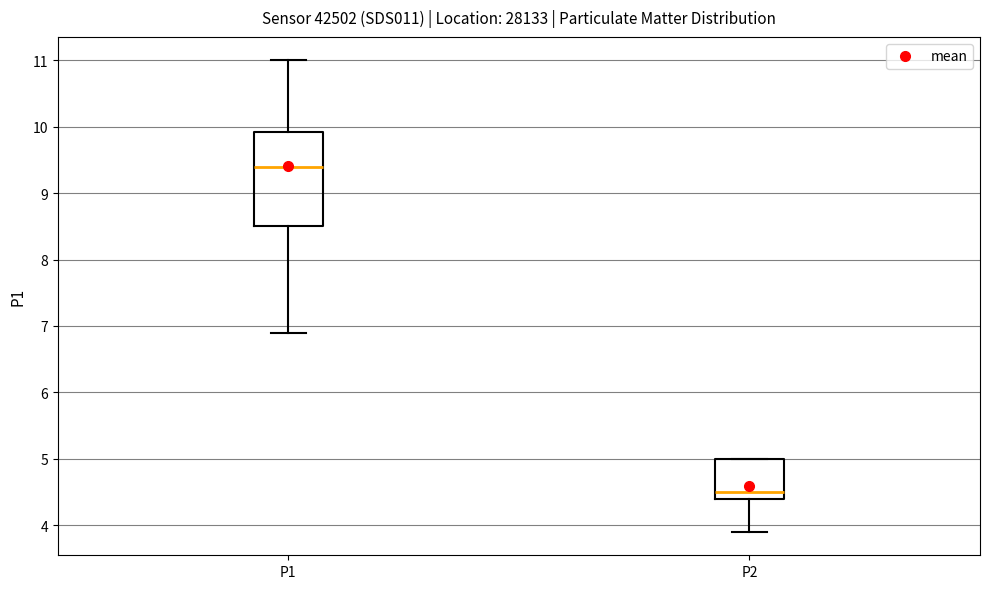

Which box's median line is the lowest?

P2